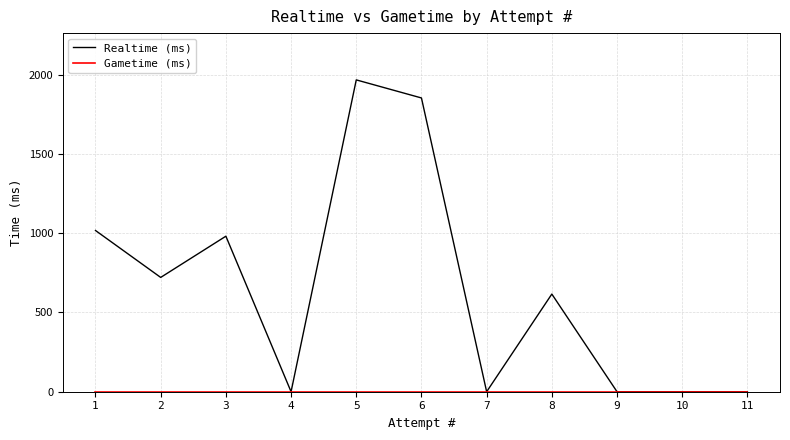

How many data points does each series have?

11